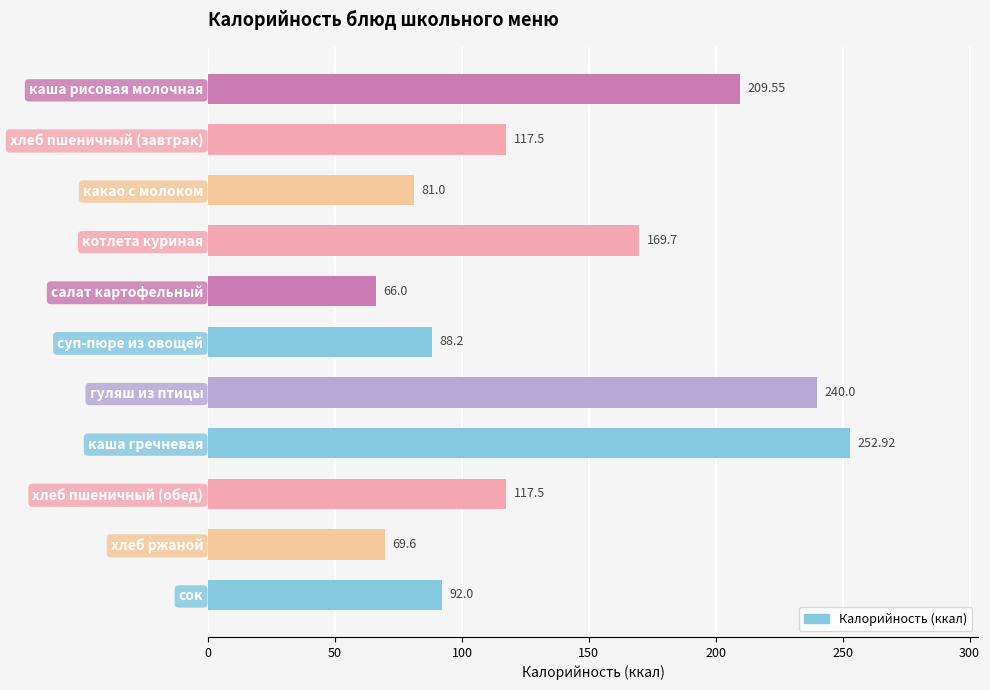

Which label corresponds to the smallest value in the chart?

салат картофельный